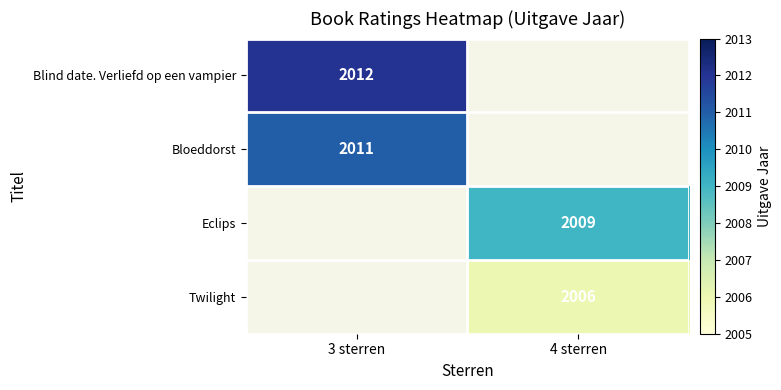

List the labels in order of Blind date. Verliefd op een vampier value, largest first.

3 sterren, 4 sterren